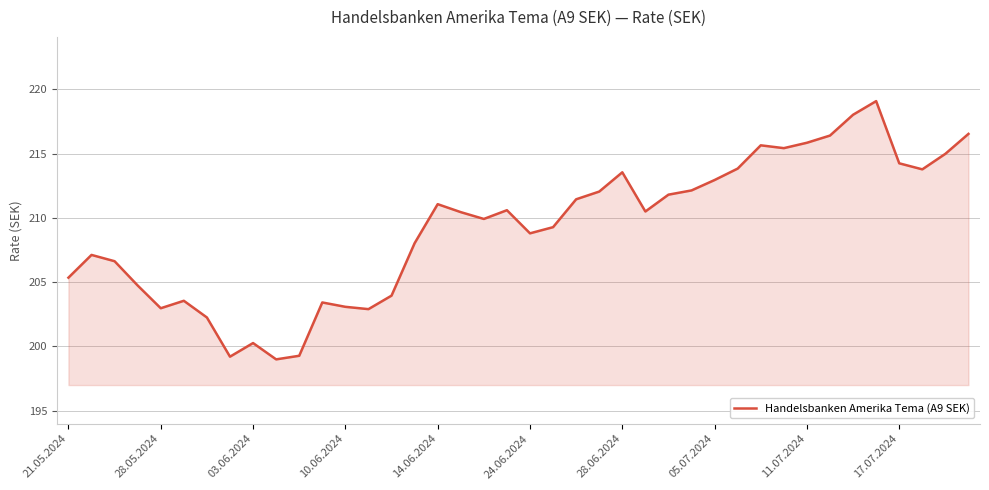

What is the difference between the maximum and minimum values?

20.1